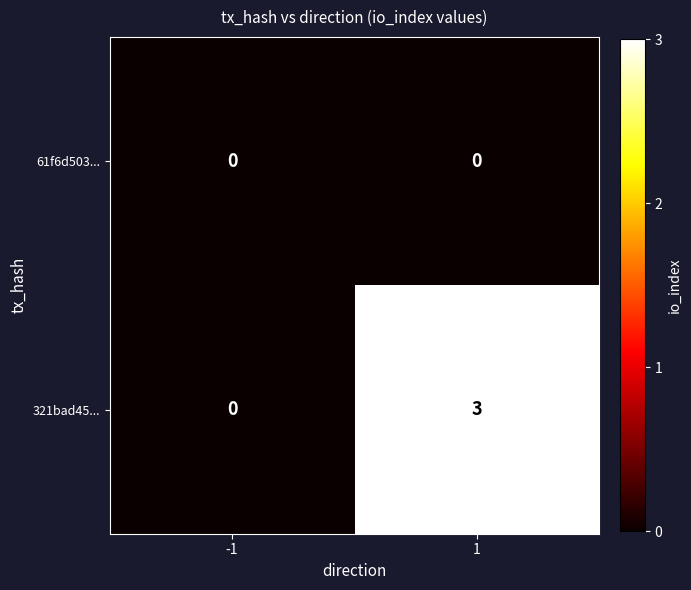

Reading left to right, list all the values displayed in this chart.

61f6d503...: 0	0
321bad45...: 0	3